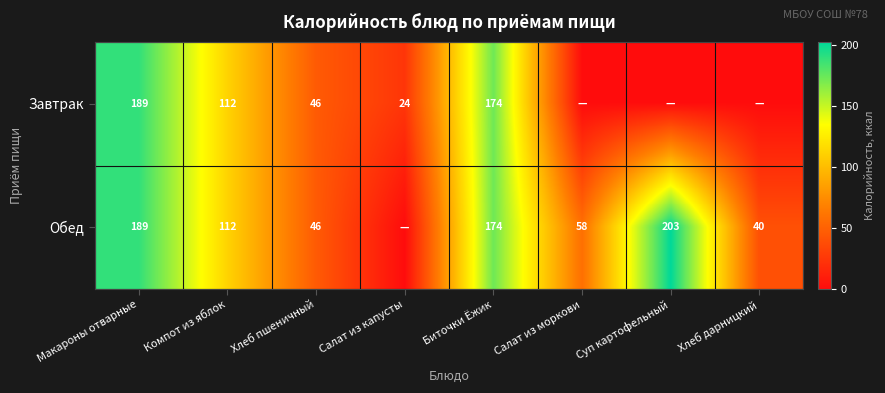

The Завтрак series shows 82.7 at Биточки Ёжик. True or false?

False